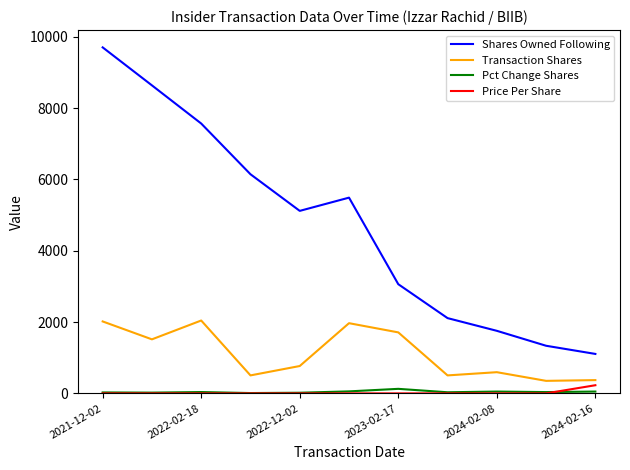

Which series has the widest spread of values?

Shares Owned Following